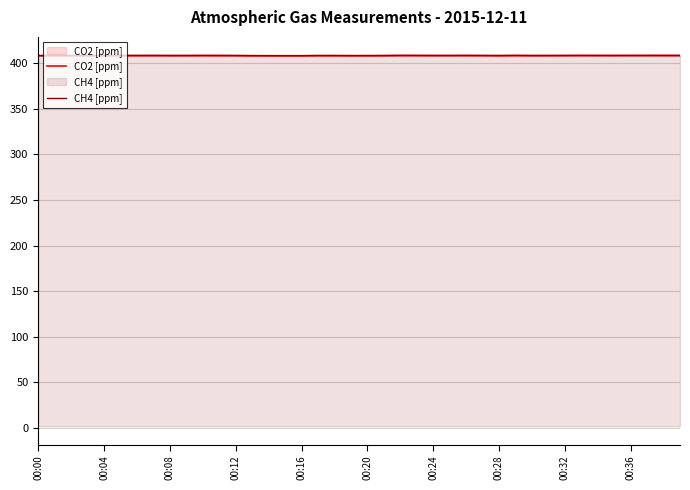

True or false: CO2 [ppm] and CH4 [ppm] cross at least once.

True